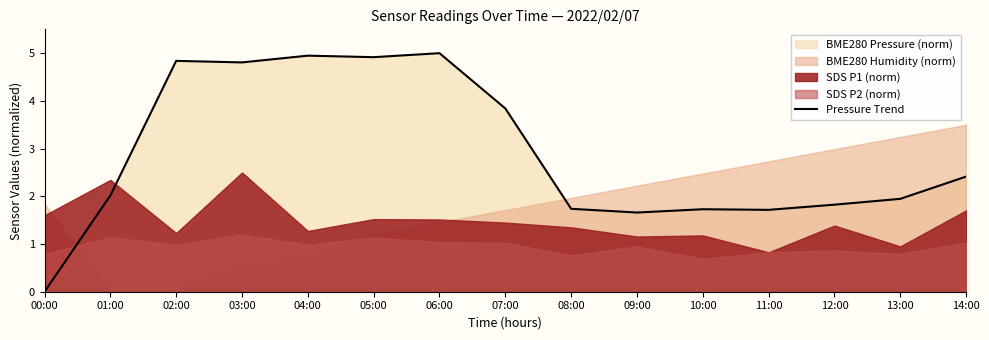

The value at 00:00 is -1.9. True or false?

False